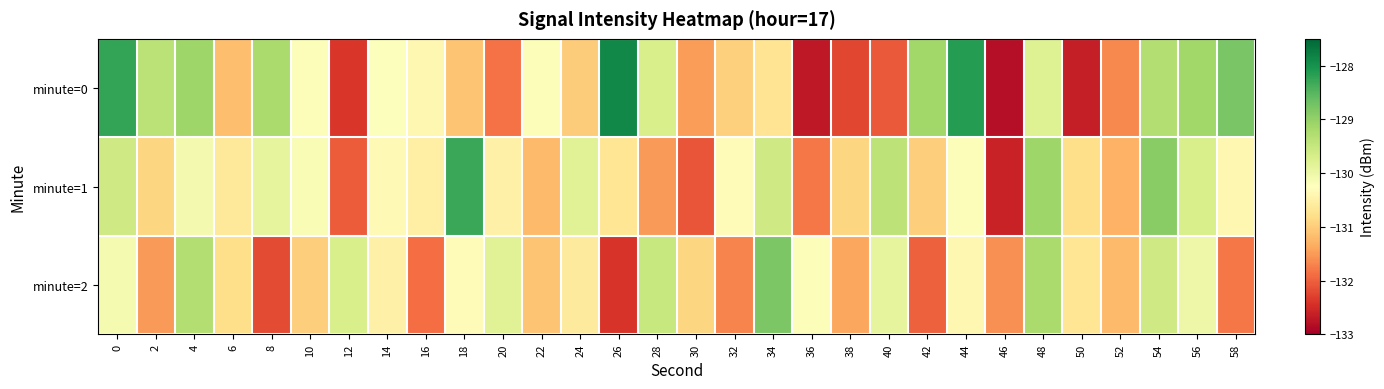

What is the total value across all series at 0?

-388.0